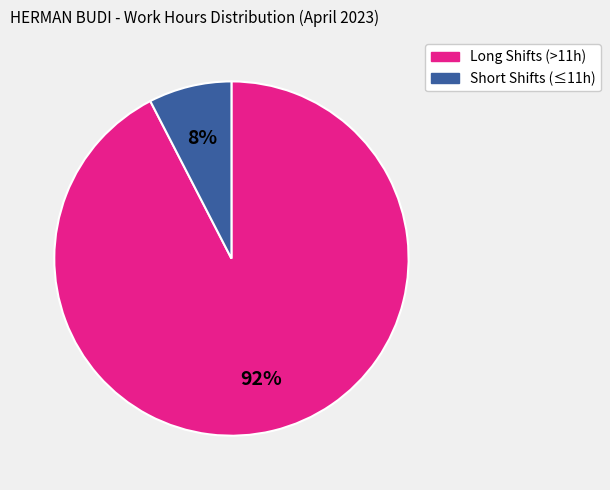

Is there any slice that represents more than half of the pie?

Yes